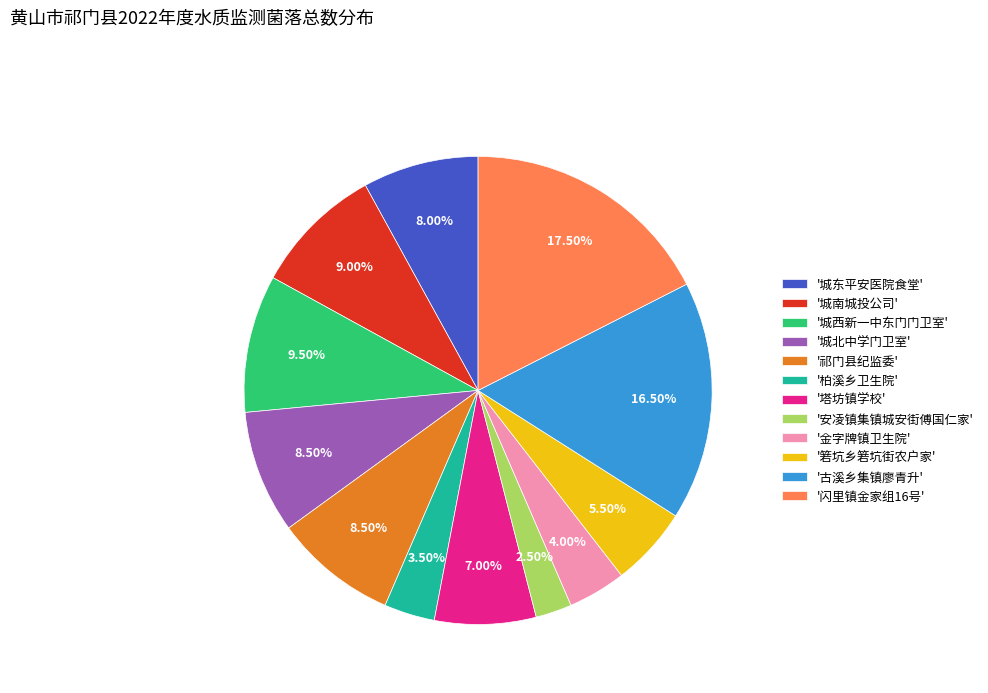

Which slice is the largest?

'闪里镇金家组16号'